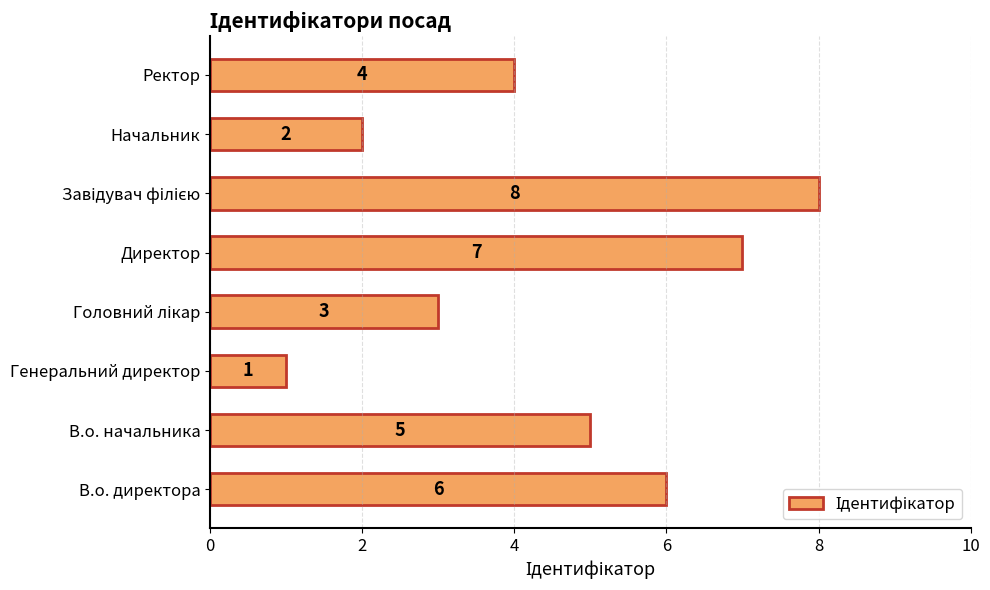

Count the values in the range 3 to 7.

5